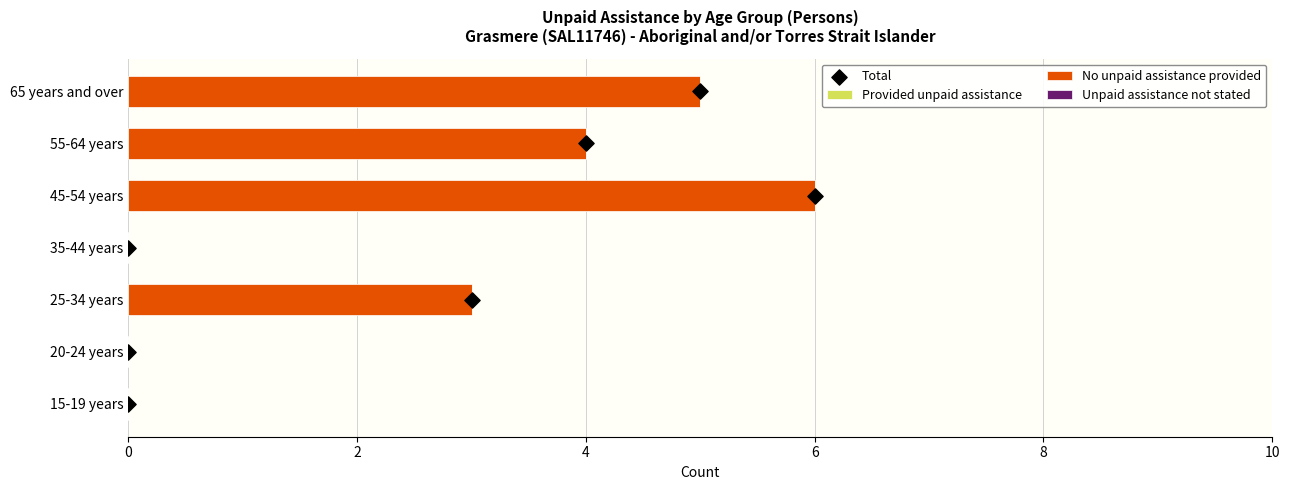

What is the sum of all No unpaid assistance provided values?

18